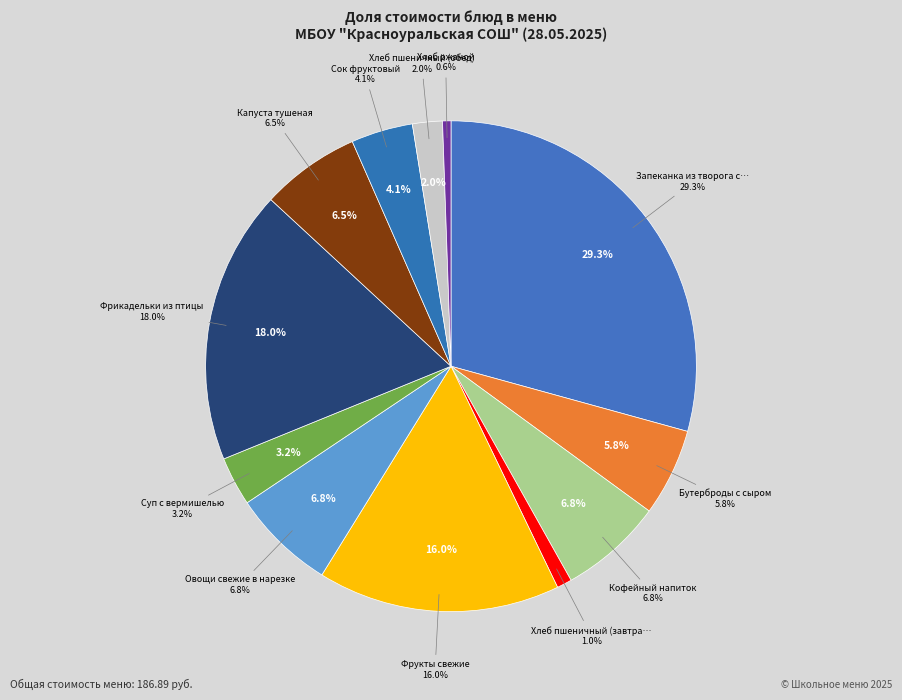

Is it true that Хлеб пшеничный (завтрак) is 12% of the pie?

False